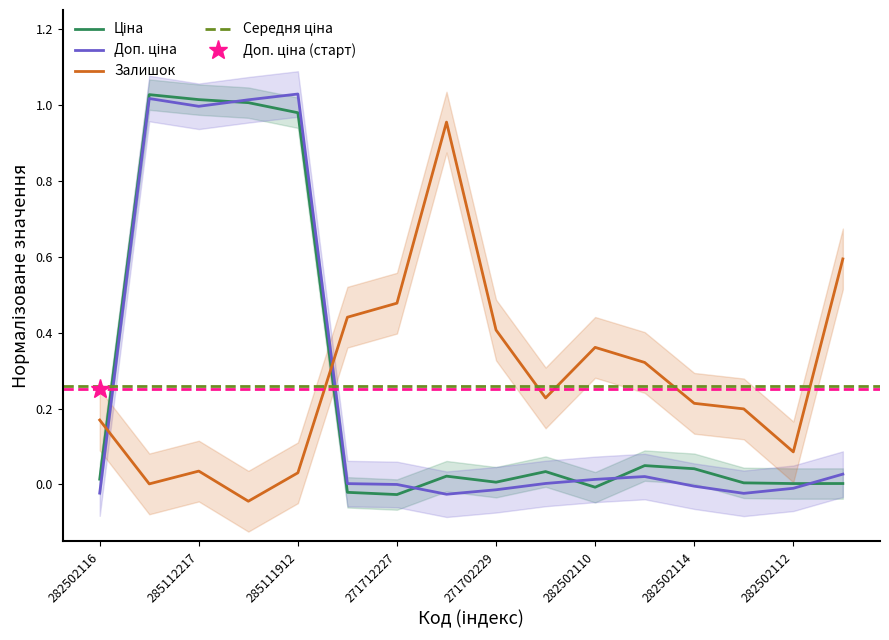

Is it true that Доп. ціна equals 0.0 at 282502111?

True